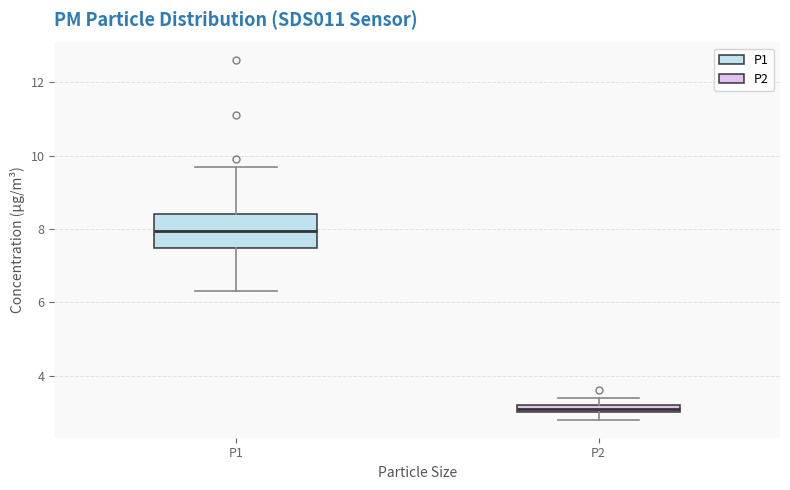

Where is the upper edge of the box for P2 on the y-axis? The values are not printed on the chart, so give them approximately, as read against the axis.

3.2